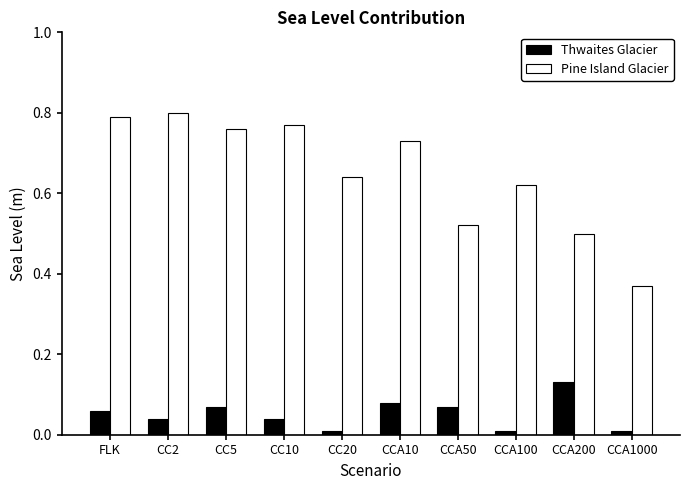

What is the label of the 7th bar from the right?

CC10